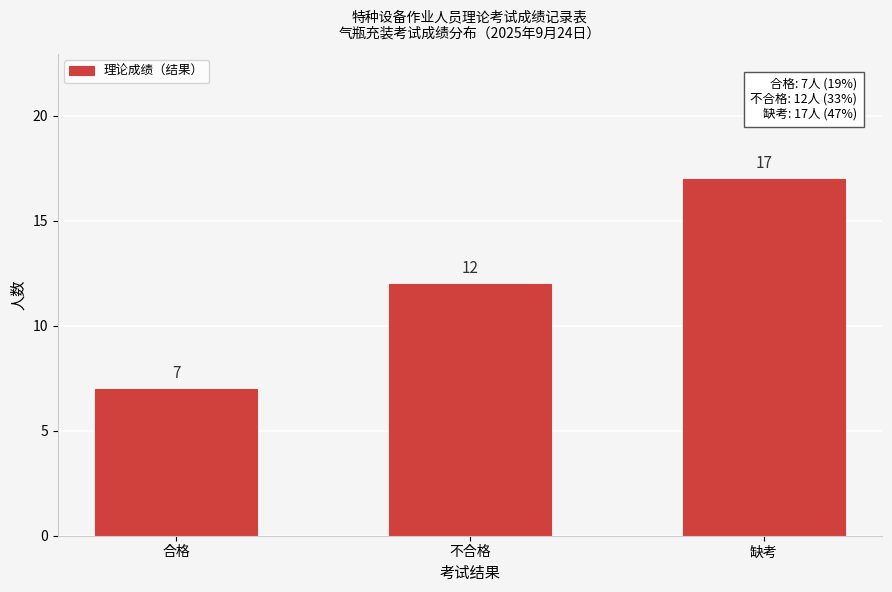

Reading right to left, list all the values displayed in this chart.

缺考=17	不合格=12	合格=7